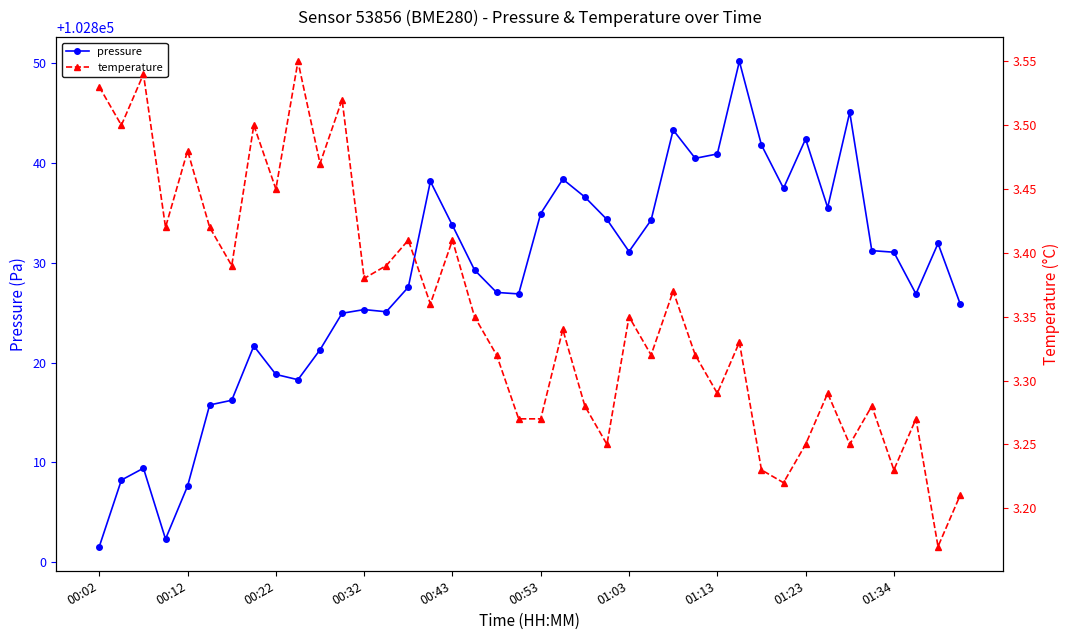

Which series has the largest total across all categories?

pressure